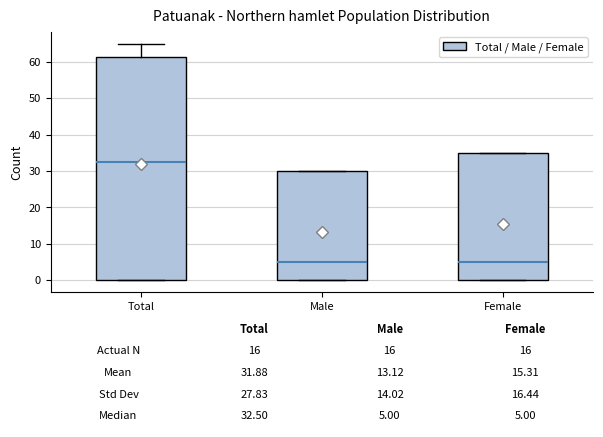

Comparing the boxes themselves (not the whiskers), which one is the tallest?

Total